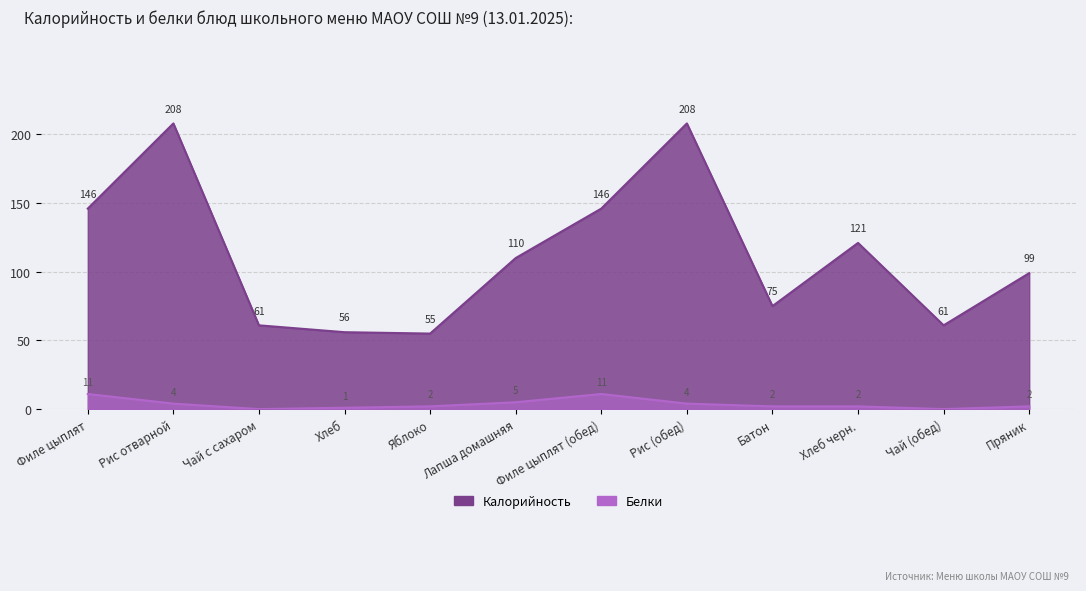

Reading left to right, what are all the values shown in this chart?

Калорийность: Филе цыплят=146	Рис отварной=208	Чай с сахаром=61	Хлеб=56	Яблоко=55	Лапша домашняя=110	Филе цыплят (обед)=146	Рис (обед)=208	Батон=75	Хлеб черн.=121	Чай (обед)=61	Пряник=99
Белки: Филе цыплят=11	Рис отварной=4	Чай с сахаром=0	Хлеб=1	Яблоко=2	Лапша домашняя=5	Филе цыплят (обед)=11	Рис (обед)=4	Батон=2	Хлеб черн.=2	Чай (обед)=0	Пряник=2